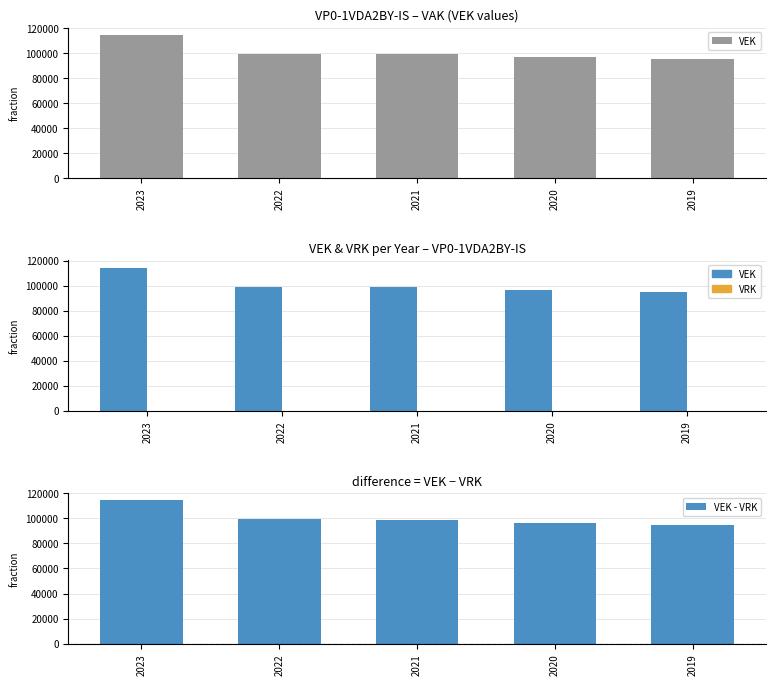

List the labels in order of VEK value, largest first.

2023, 2022, 2021, 2020, 2019